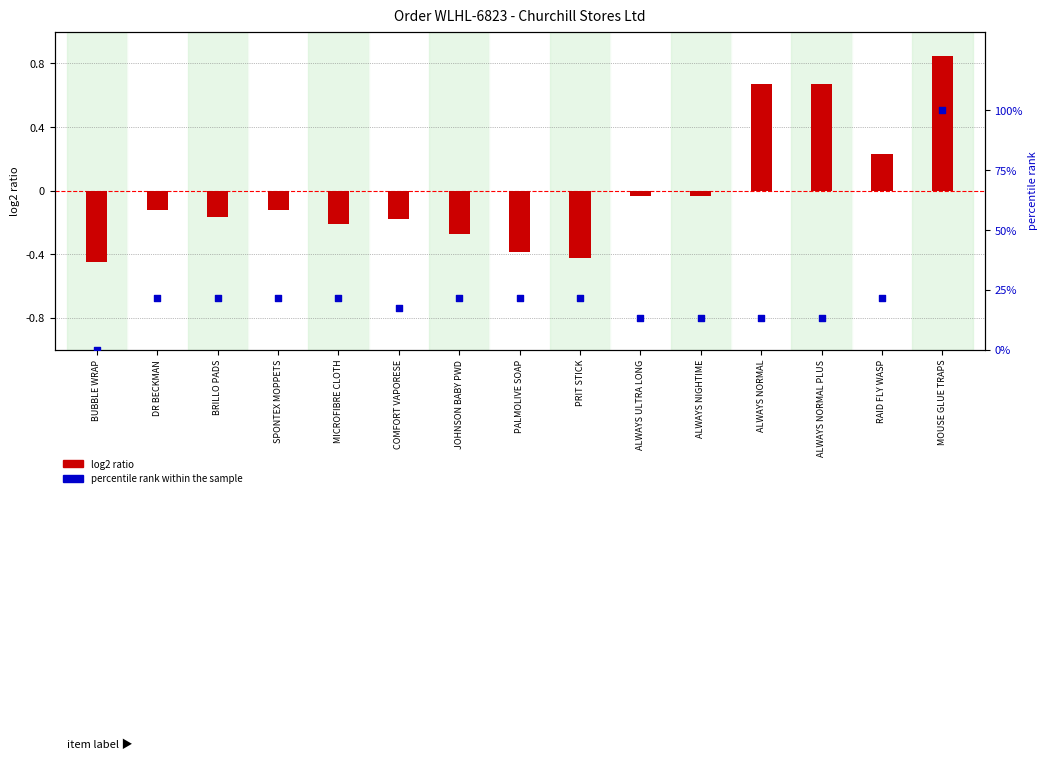

Which series has the largest total across all categories?

percentile rank within the sample